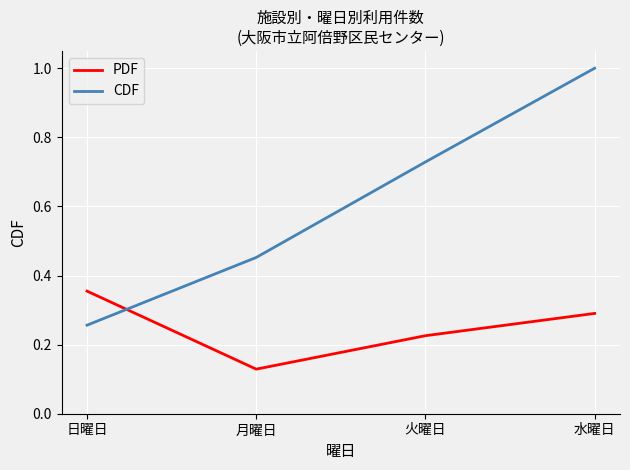

What position from the left is 火曜日?

3